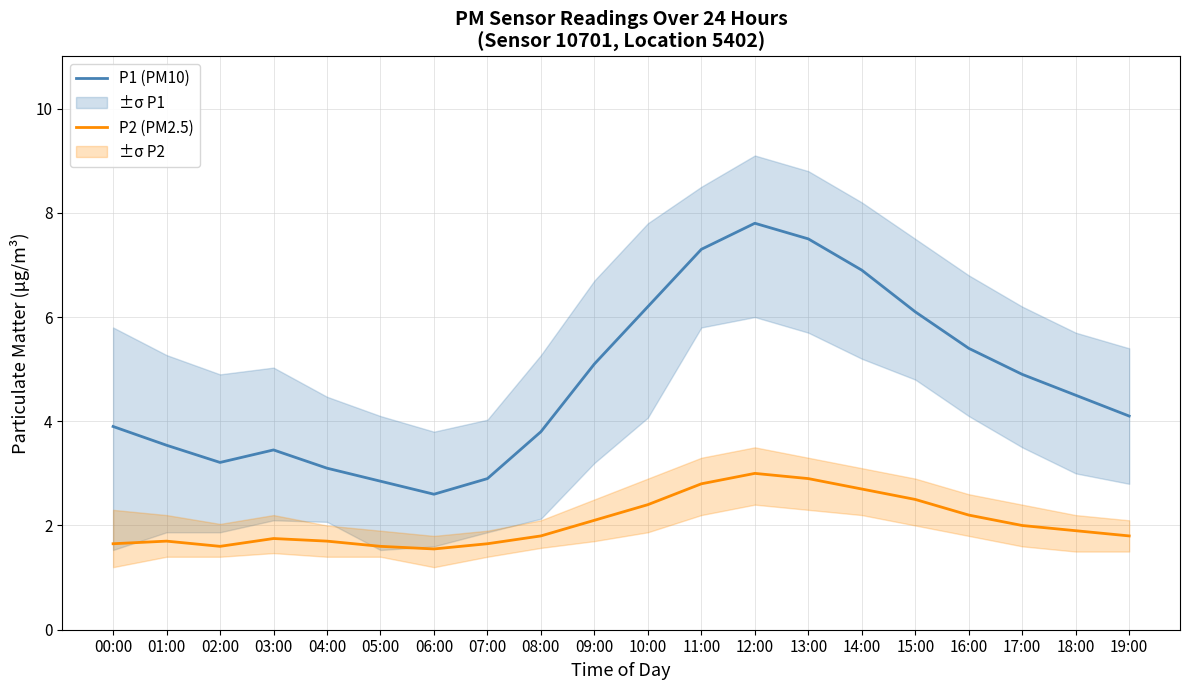

What position from the right is 09:00?

11